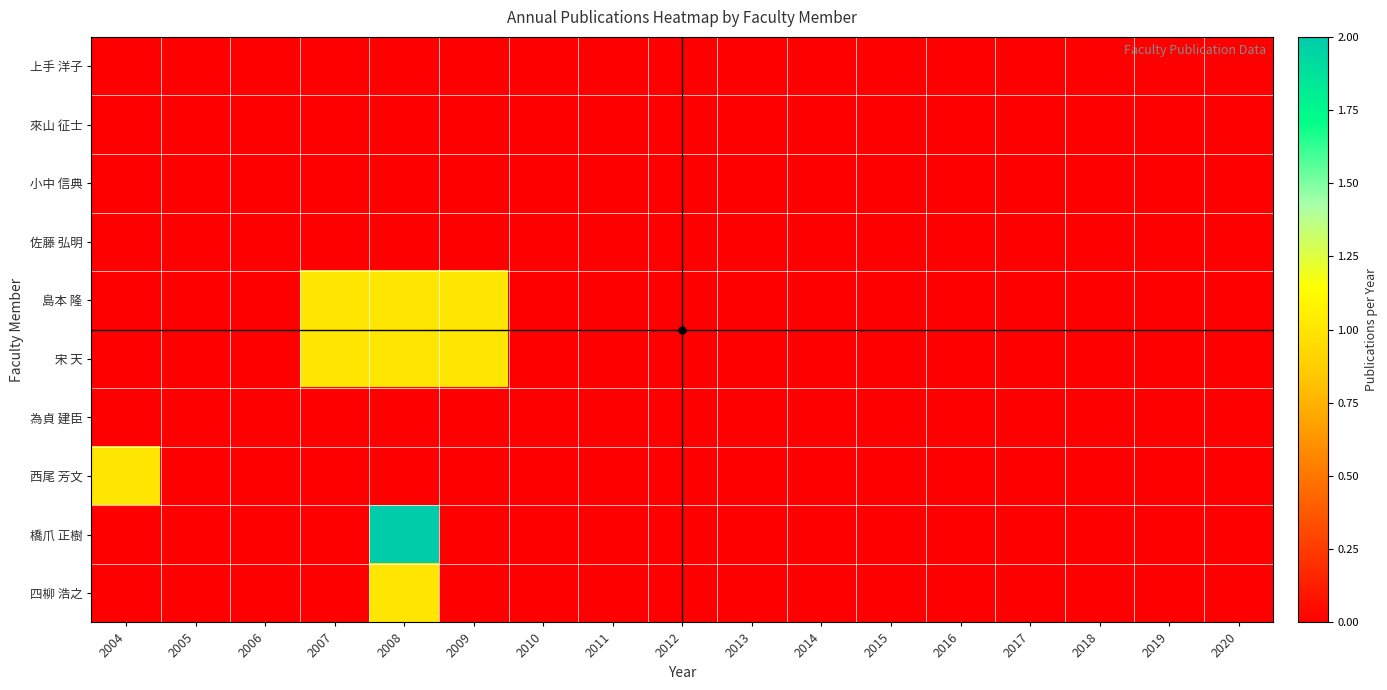

Rank the series by their maximum value, from lowest to highest.

上手 洋子, 來山 征士, 小中 信典, 佐藤 弘明, 為貞 建臣, 島本 隆, 宋 天, 西尾 芳文, 四柳 浩之, 橋爪 正樹